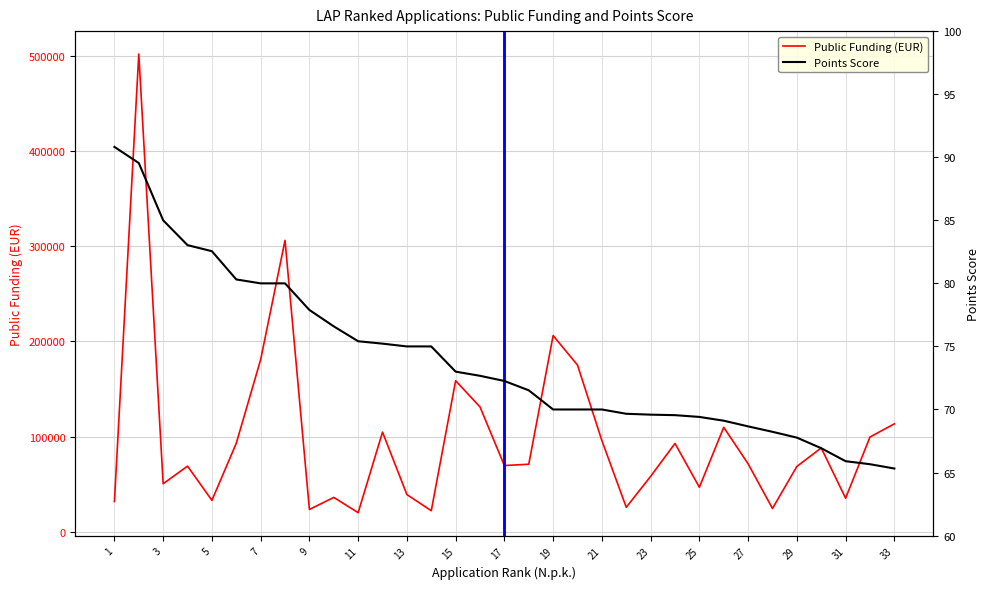

What is the value of the Points Score point at the 2nd from the left?

89.5